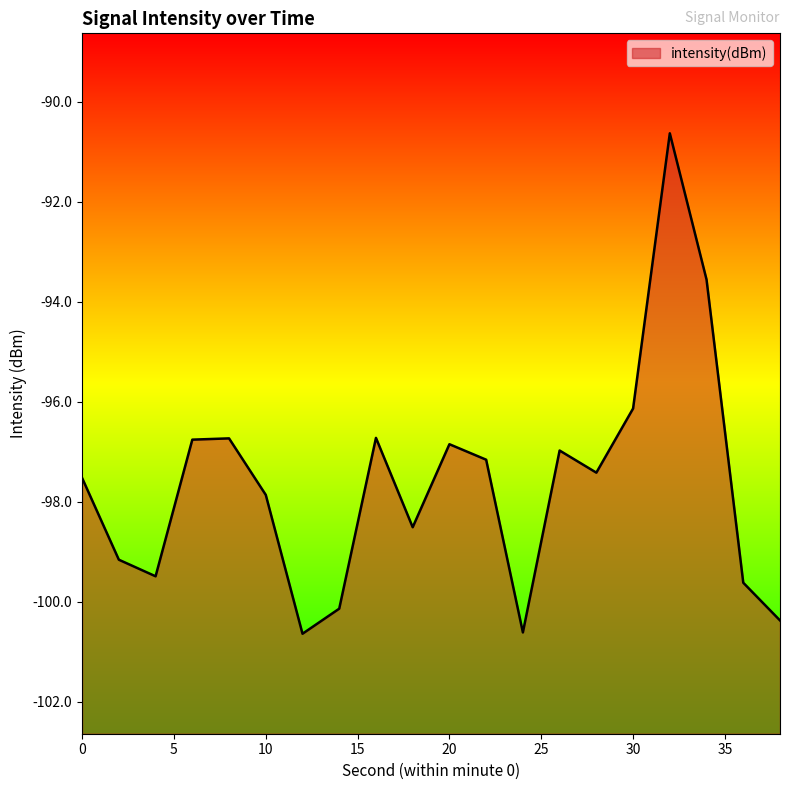

Rank the categories by value from highest to lowest.

32, 34, 30, 16, 8, 6, 20, 26, 22, 28, 0, 10, 18, 2, 4, 36, 14, 38, 24, 12